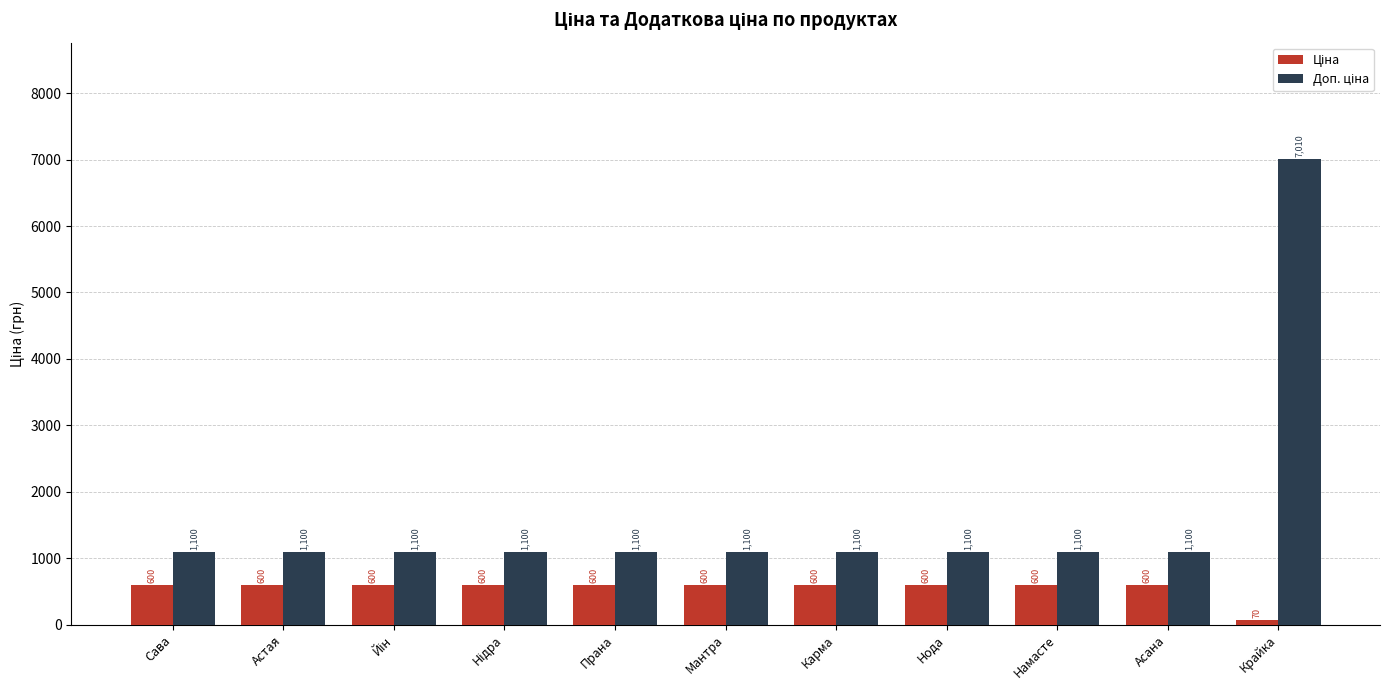

What position from the right is Сава?

11